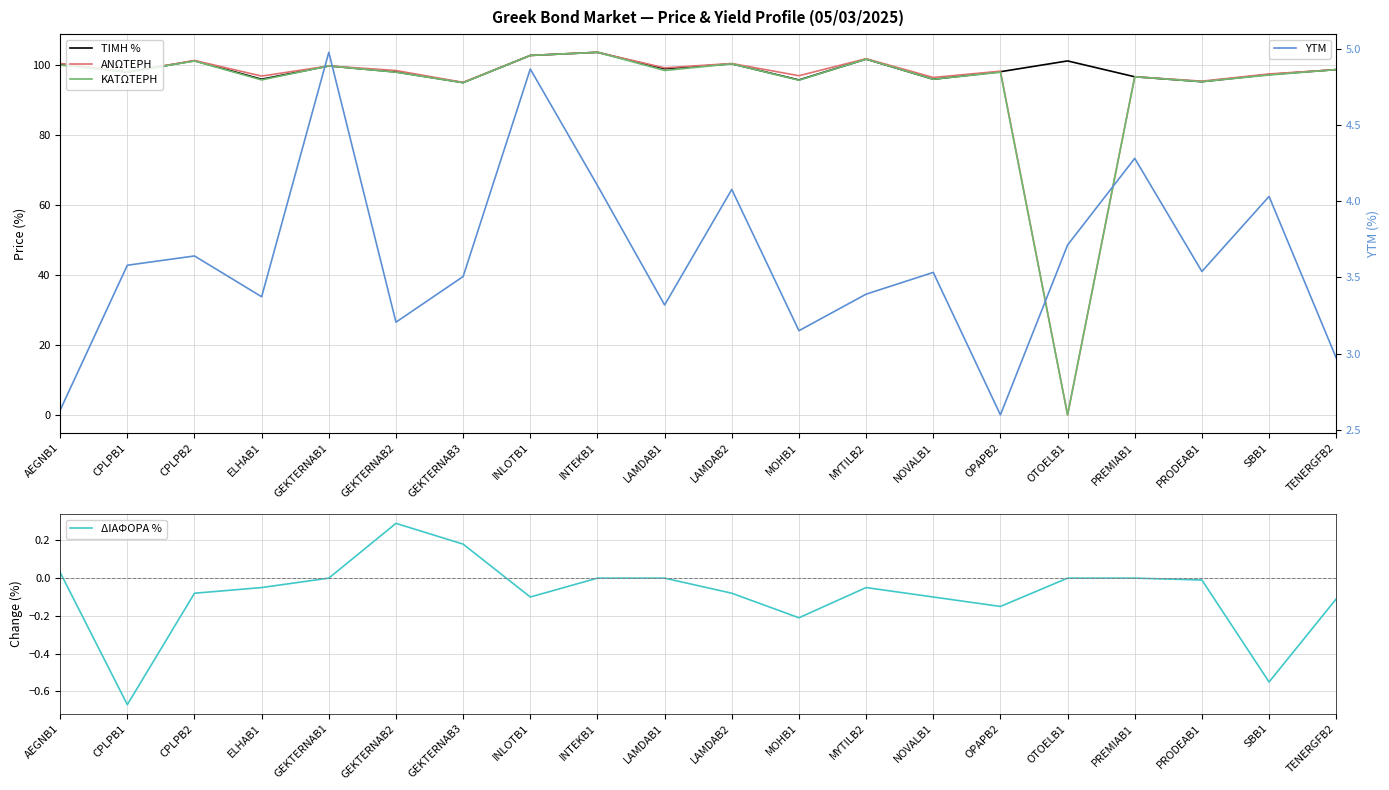

Which has a higher value, MOHB1 or INTEKB1?

INTEKB1